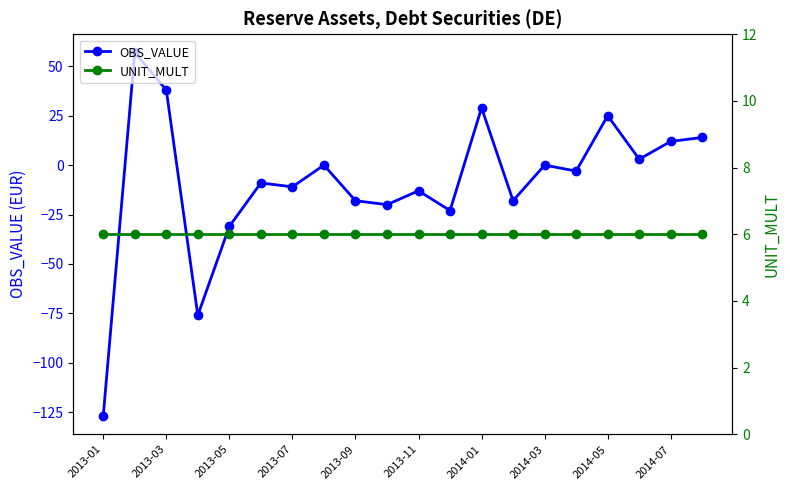

Which series ends up on top after the final intersection of OBS_VALUE and UNIT_MULT?

OBS_VALUE